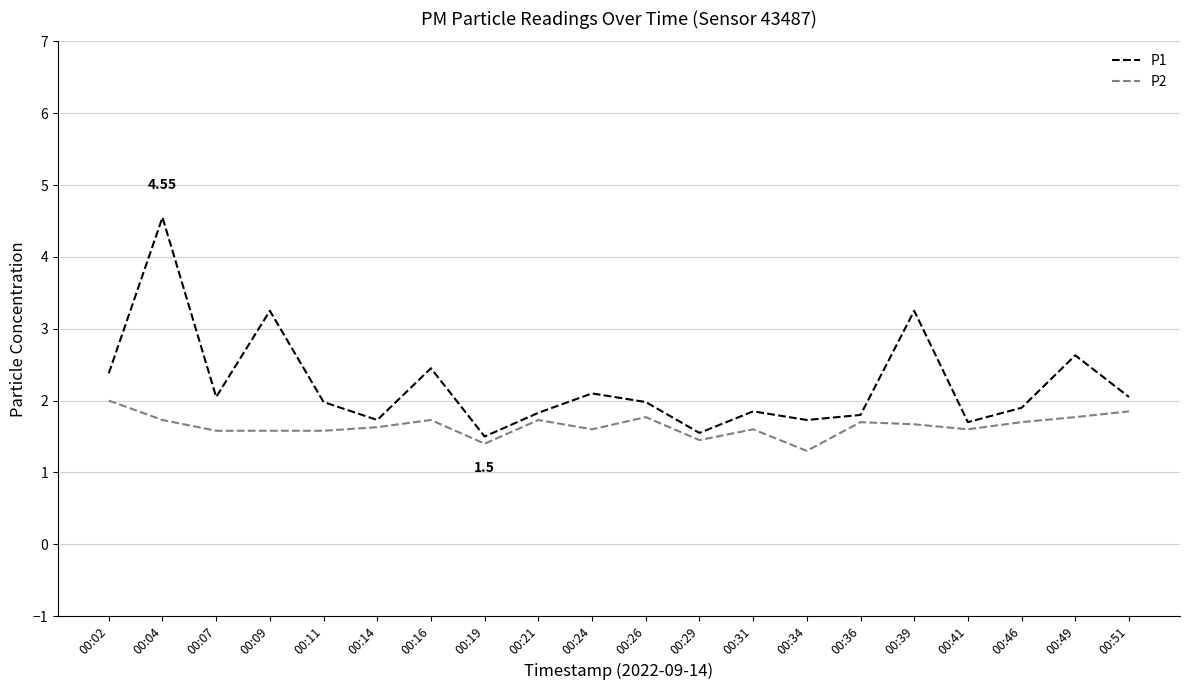

At how many categories does at least one series exceed 3?

3